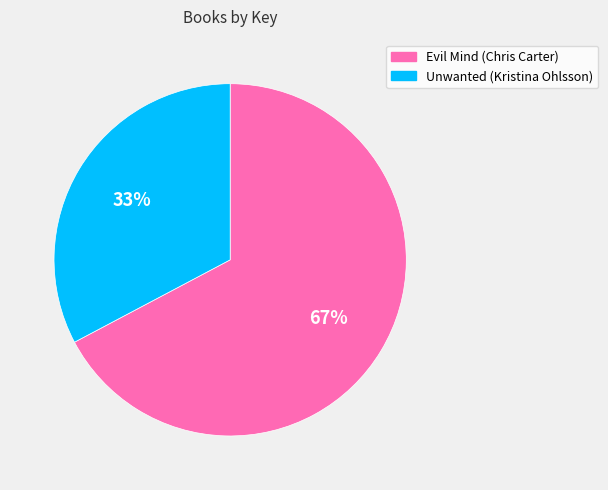

To the nearest percent, what portion does Unwanted (Kristina Ohlsson) represent?

33%